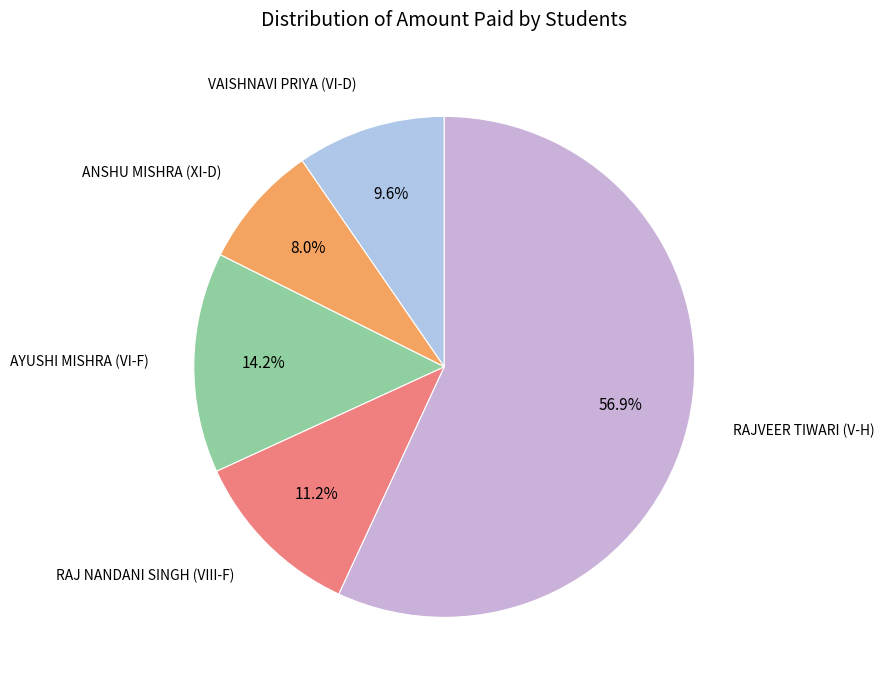

Which slice is the smallest?

ANSHU MISHRA (XI-D)